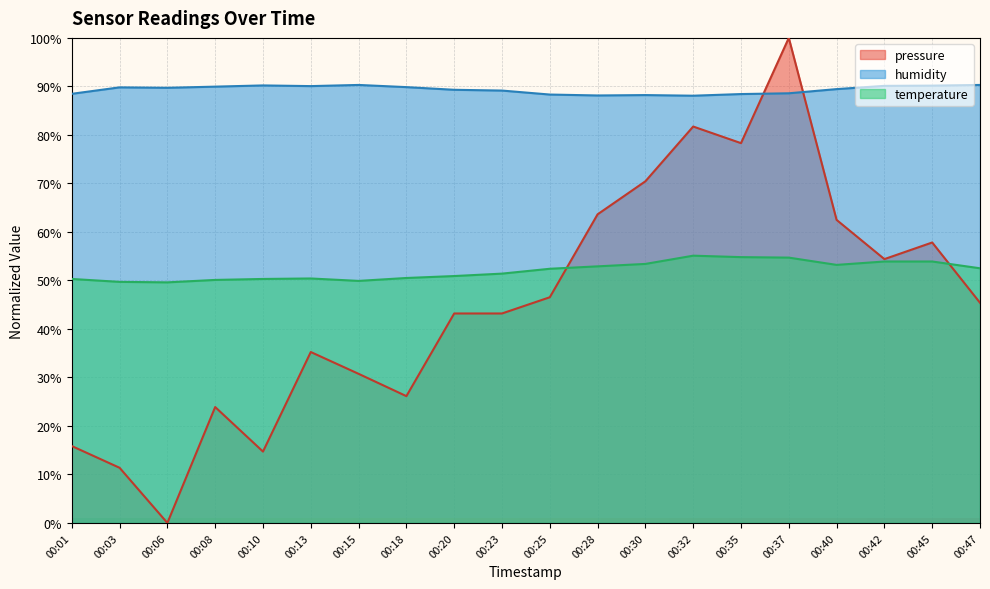

The pressure series shows 110.1 at 00:28. True or false?

False